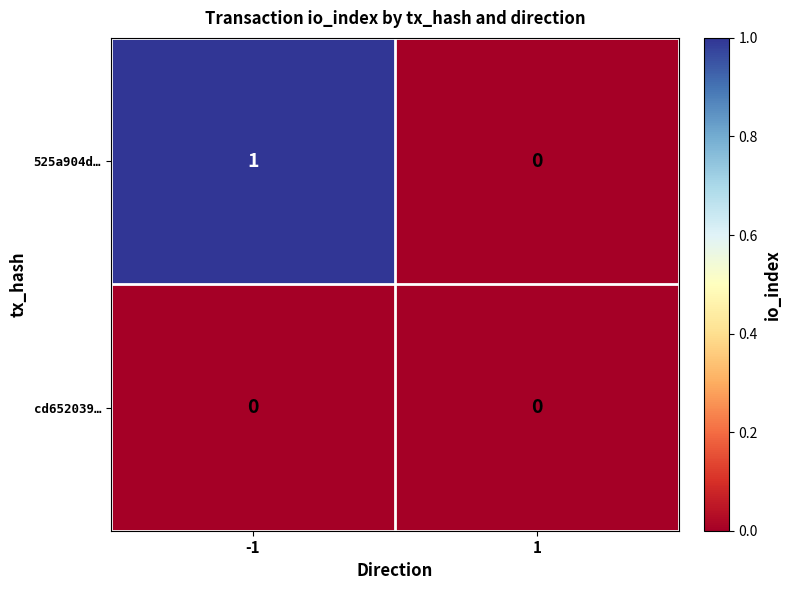

Which series has the widest spread of values?

525a904d…